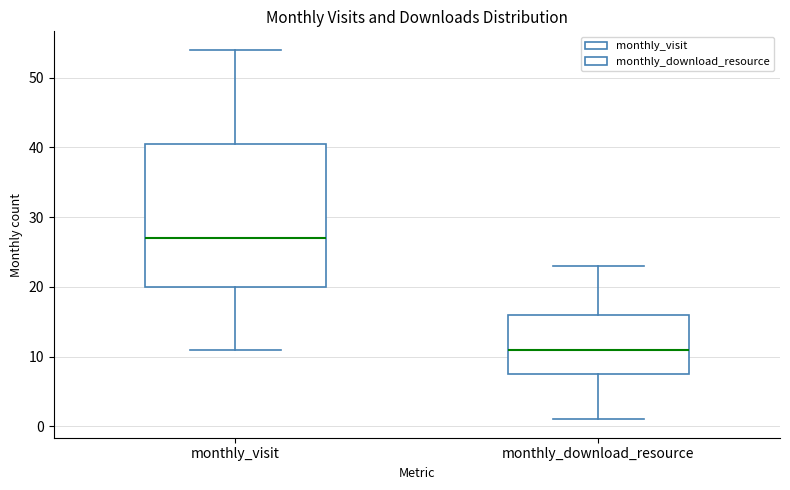

Where is the lower edge of the box for monthly_download_resource on the y-axis? The values are not printed on the chart, so give them approximately, as read against the axis.

8